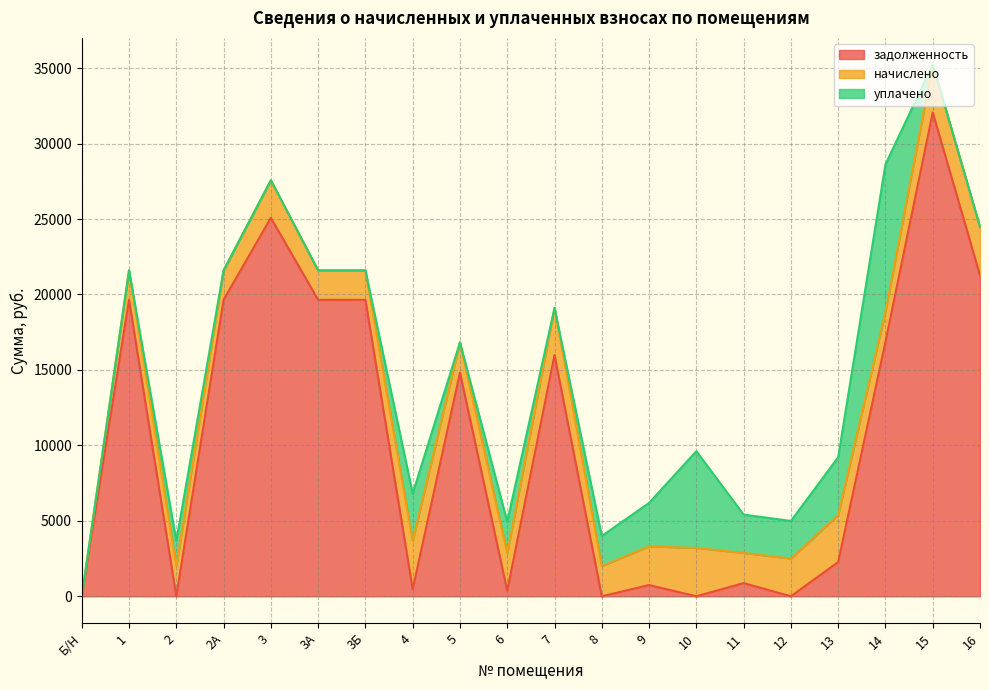

At which category is the sum across all series the highest?

15